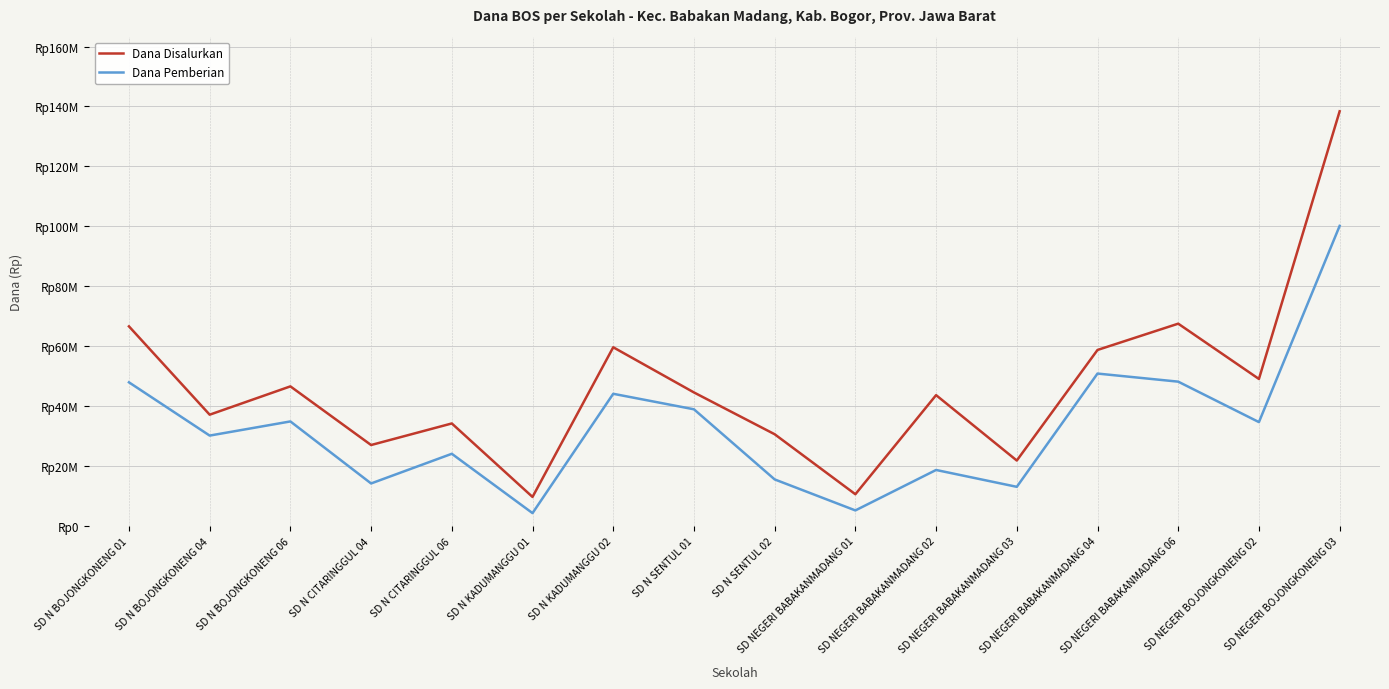

Which label corresponds to the smallest value in the chart?

SD N KADUMANGGU 01